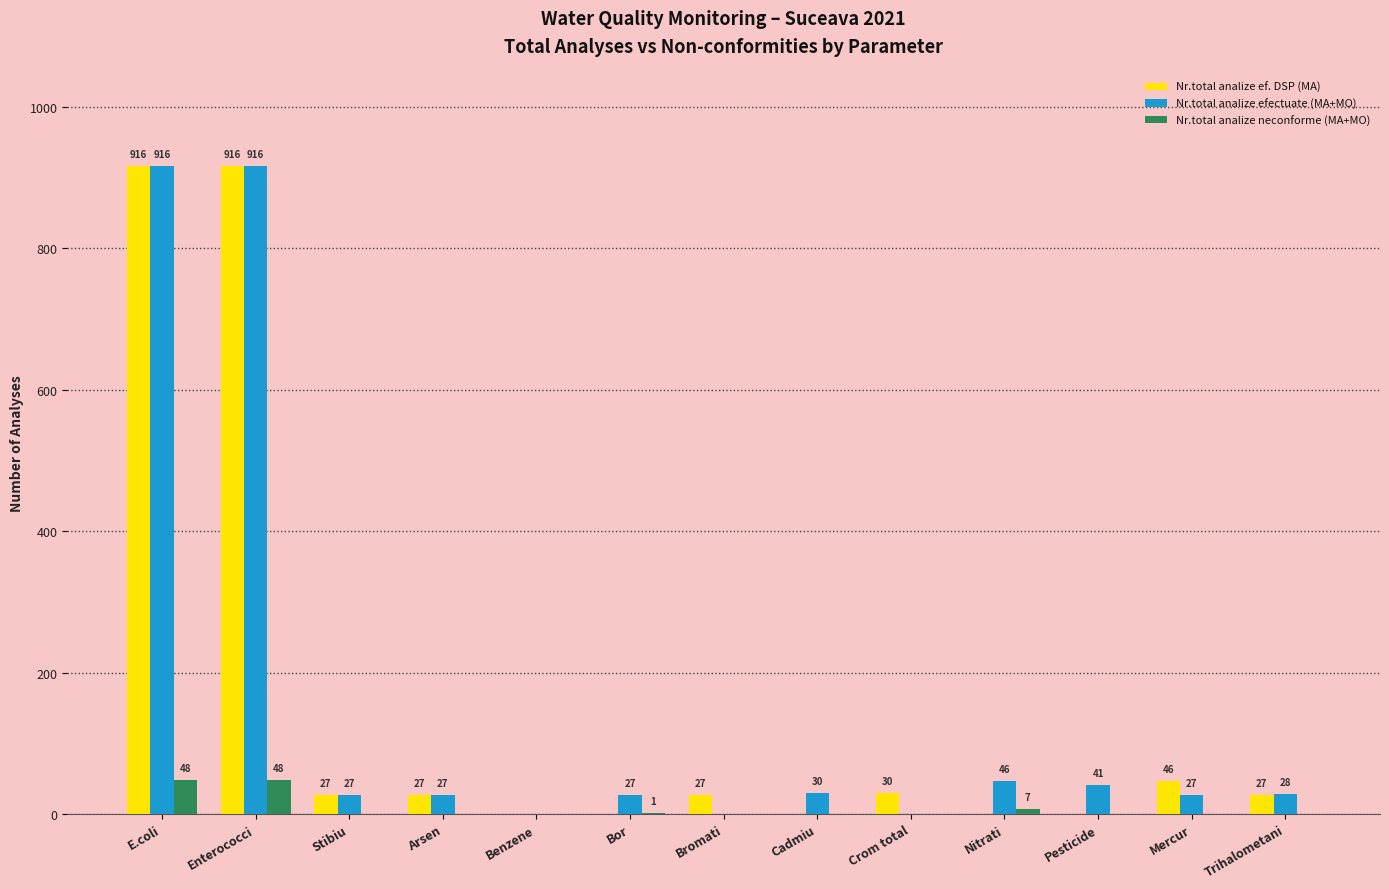

Which series changed the most between Arsen and Bor?

Nr.total analize ef. DSP (MA)